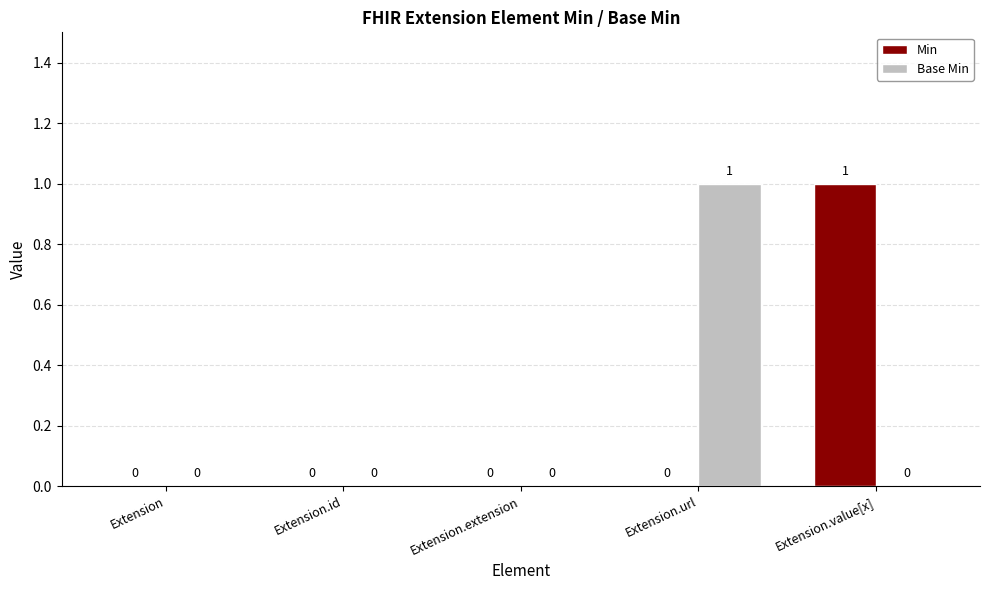

Are the bars grouped side by side (vs. stacked)?

Yes